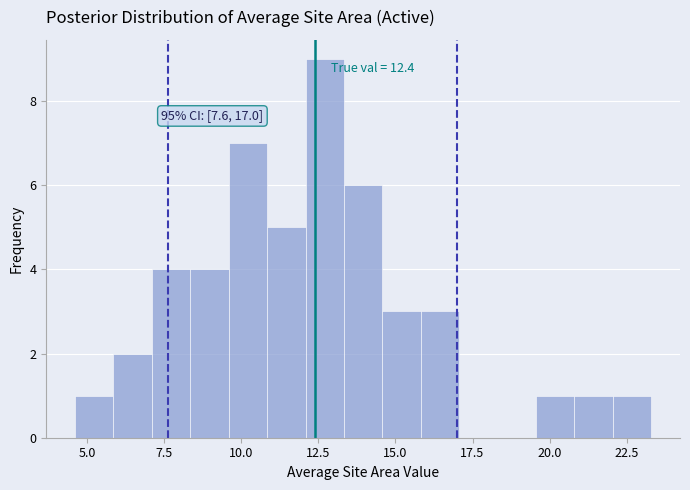

Around what value on the x-axis is the tallest bar? Give the approximate position of its centre, as read against the axis.

12.5